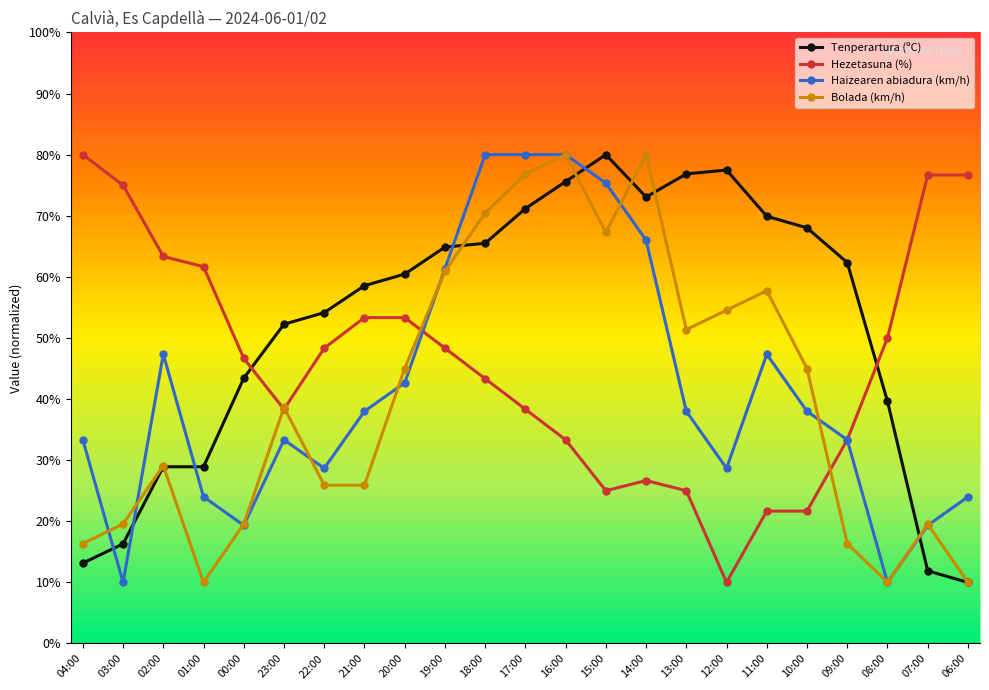

How many data points does each series have?

23